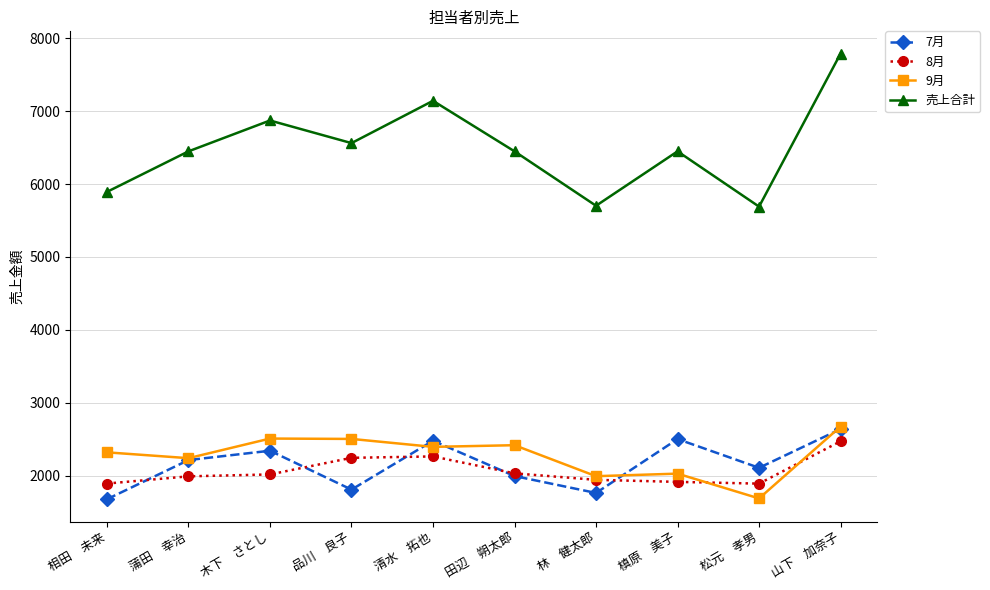

Which series has the largest total across all categories?

売上合計